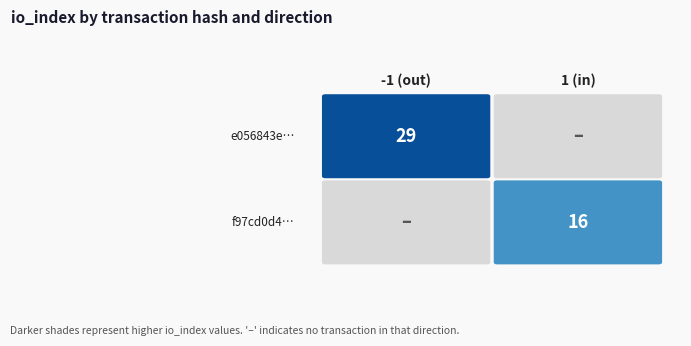

Which series has the widest spread of values?

e056843e…